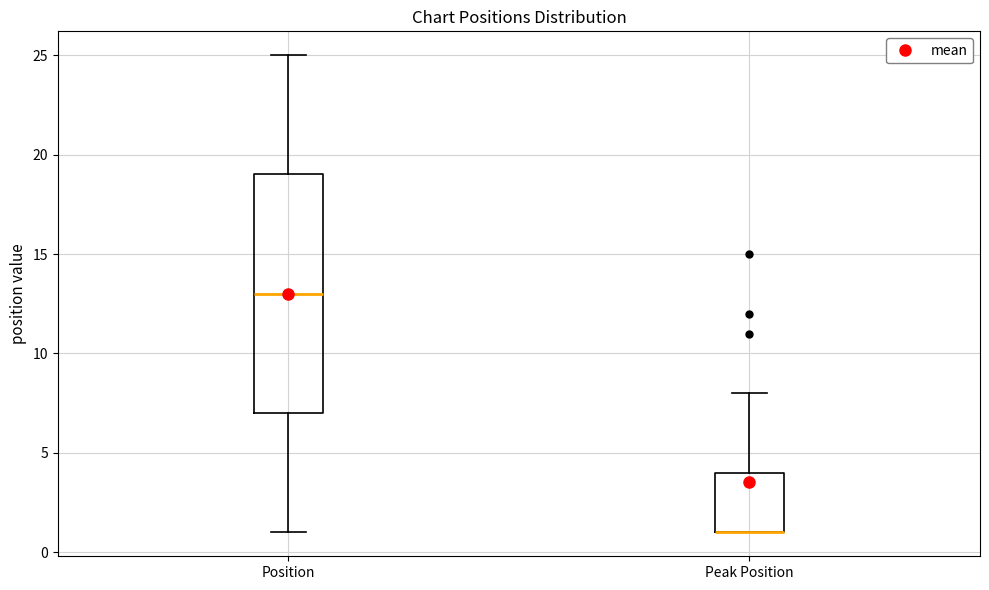

Where is the upper edge of the box for Peak Position on the y-axis? The values are not printed on the chart, so give them approximately, as read against the axis.

4